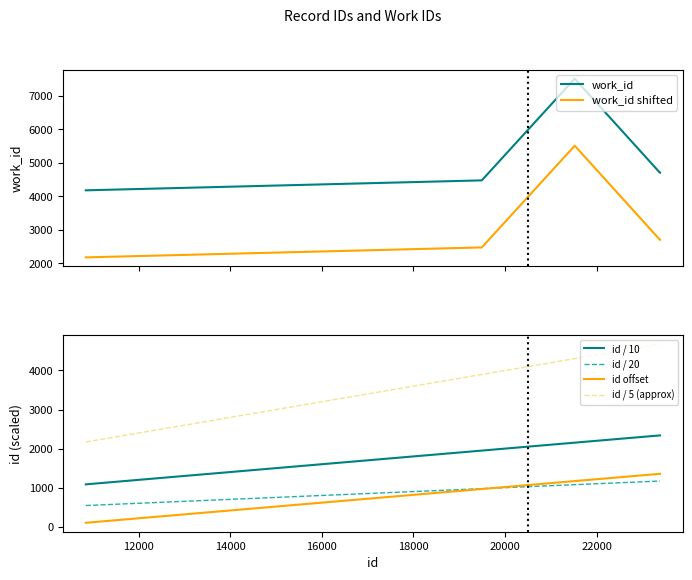

Which series has the widest spread of values?

work_id